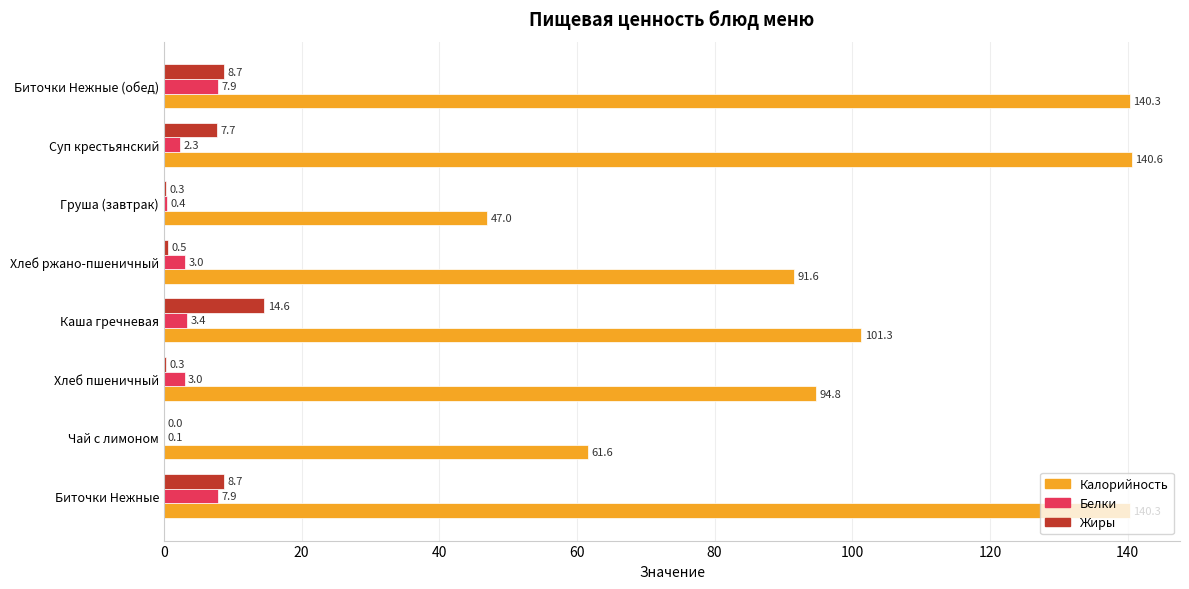

How many data points does each series have?

8